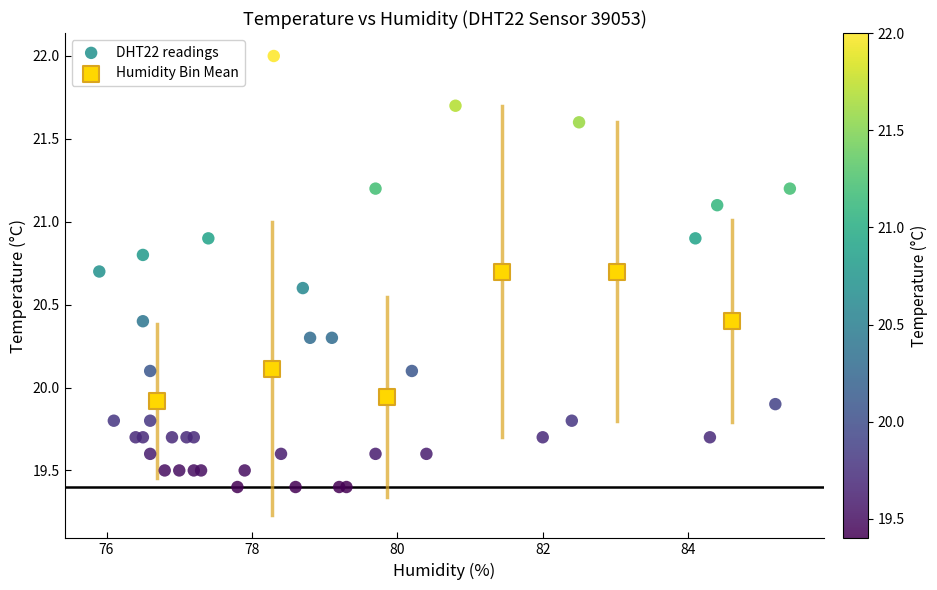

Which series has the largest Y range (max minus min)?

DHT22 readings